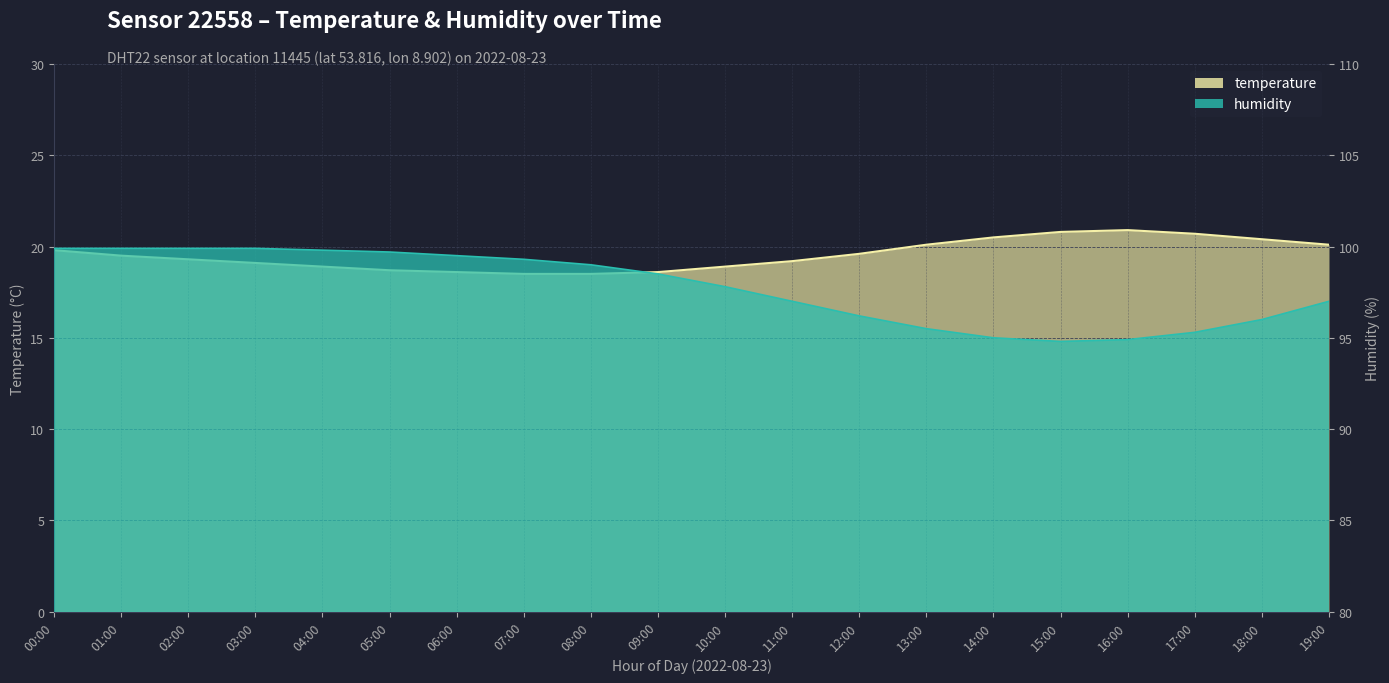

Rank the categories by temperature value from highest to lowest.

16:00, 15:00, 17:00, 14:00, 18:00, 13:00, 19:00, 00:00, 12:00, 01:00, 02:00, 11:00, 03:00, 04:00, 10:00, 05:00, 06:00, 09:00, 07:00, 08:00